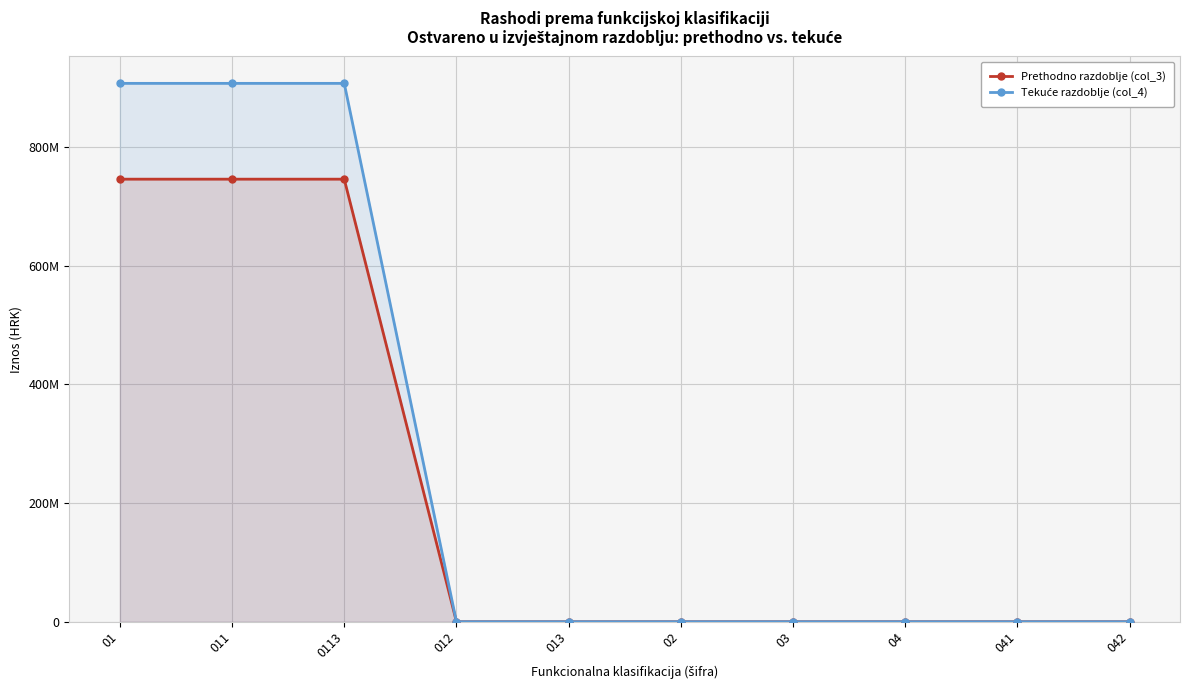

What are all the series names shown in the legend?

Prethodno razdoblje (col_3), Tekuće razdoblje (col_4)